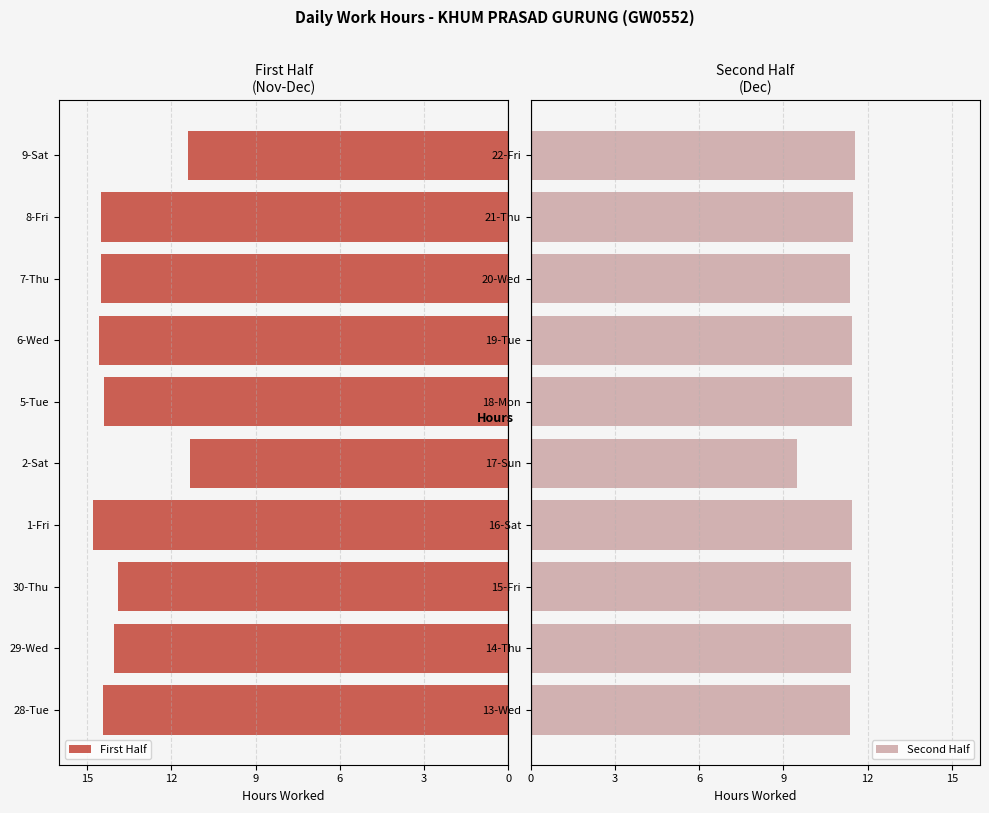

List the series in order of their overall mean, lowest first.

First Half, Second Half